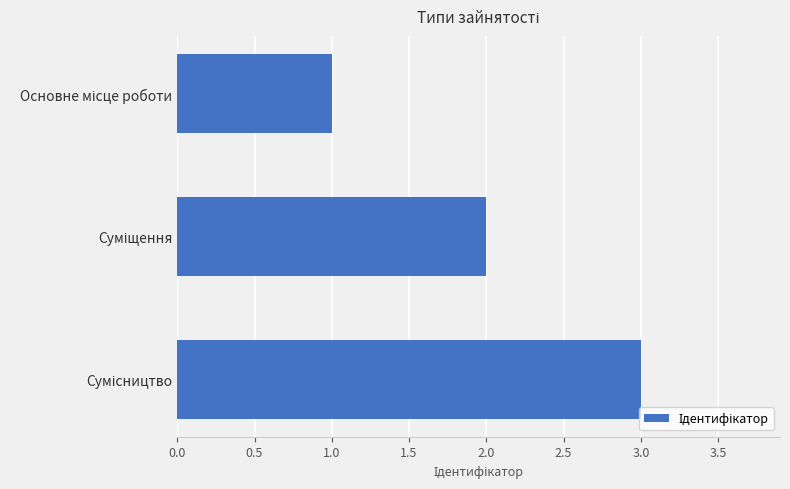

How many values are between 1 and 3?

3